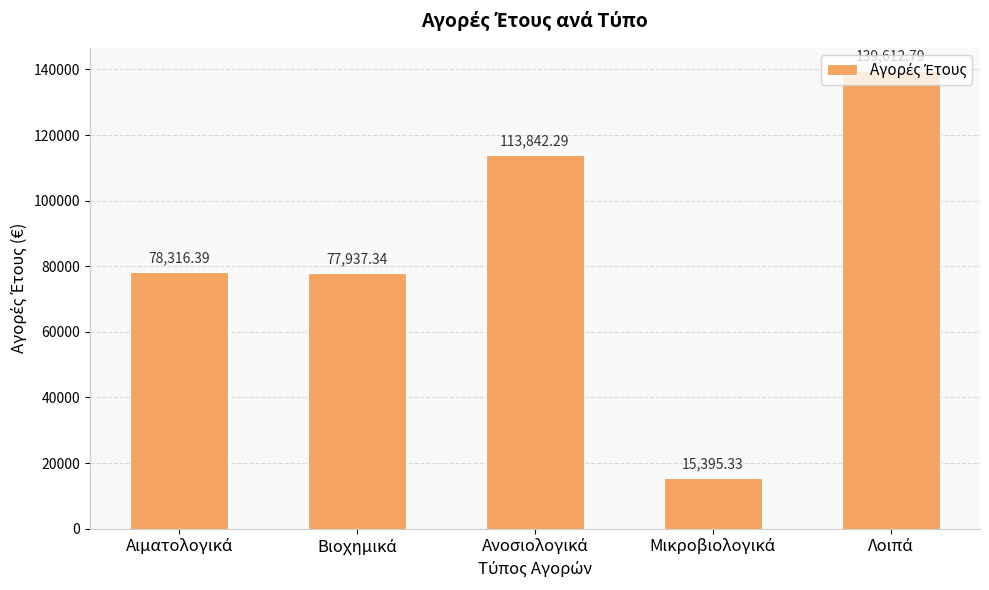

What is the difference between the maximum and minimum values?

124217.5